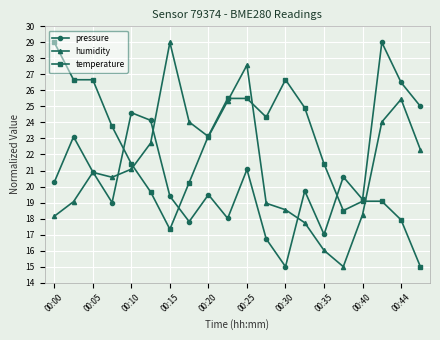

Rank the series by their average value, from highest to lowest.

temperature, humidity, pressure